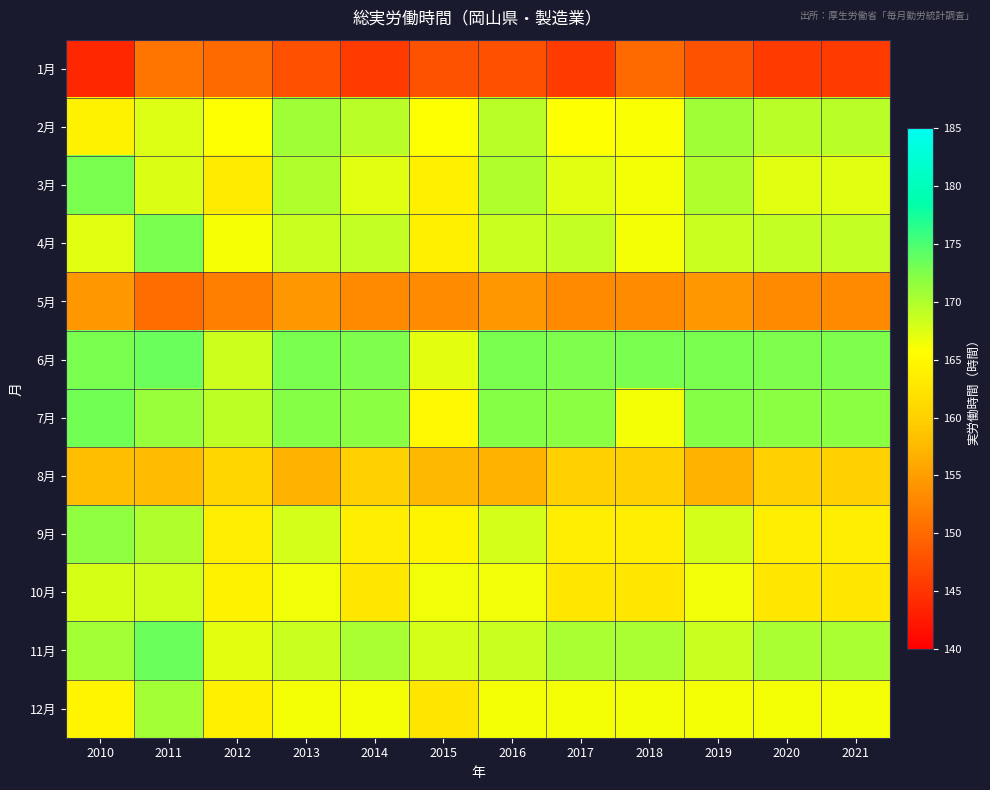

What is the smallest value displayed?

143.8